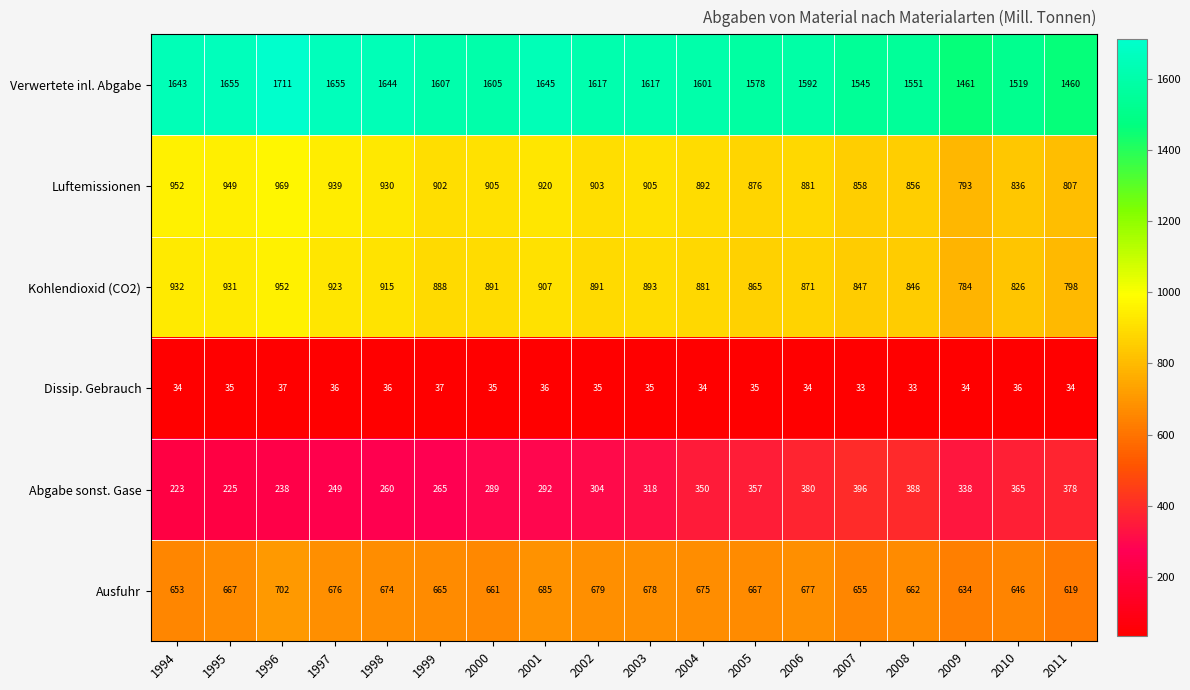

True or false: Abgabe sonst. Gase has a value of 260 at 1998.

True